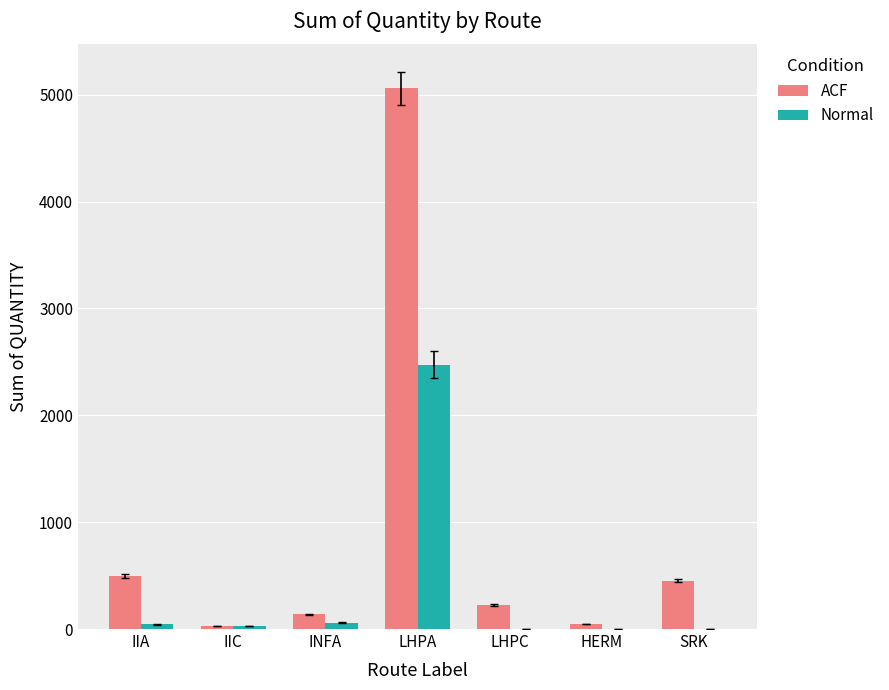

Which series has the largest range (max minus min)?

ACF